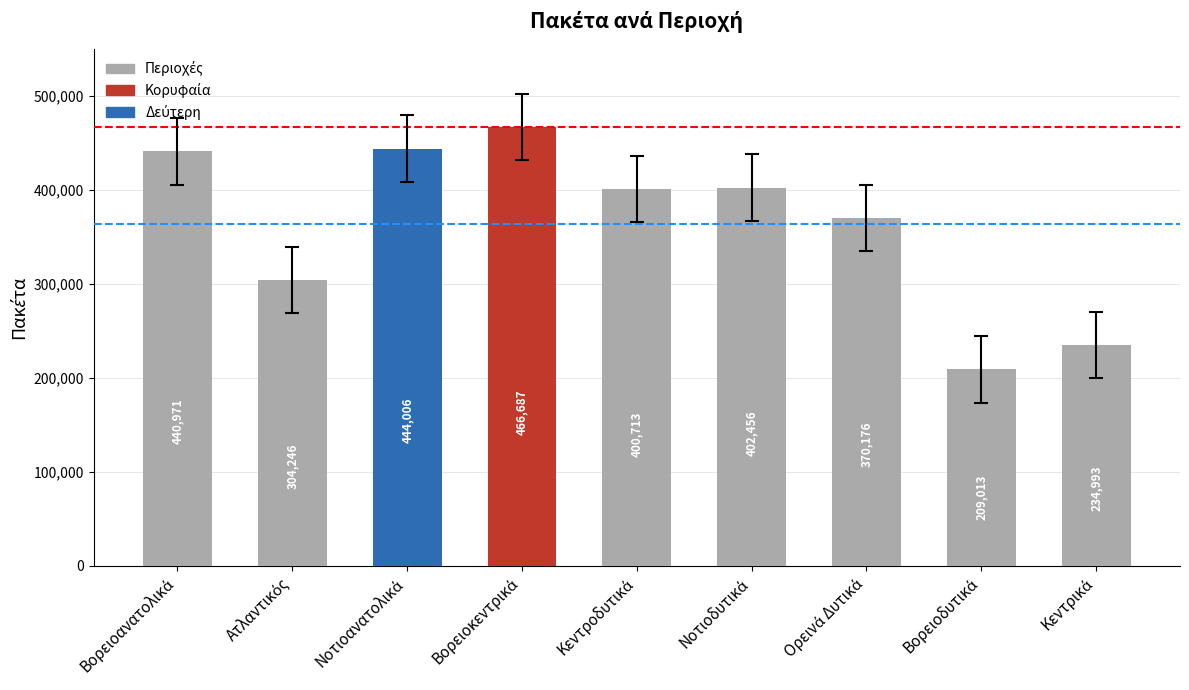

What is the sum of all values?

3273261